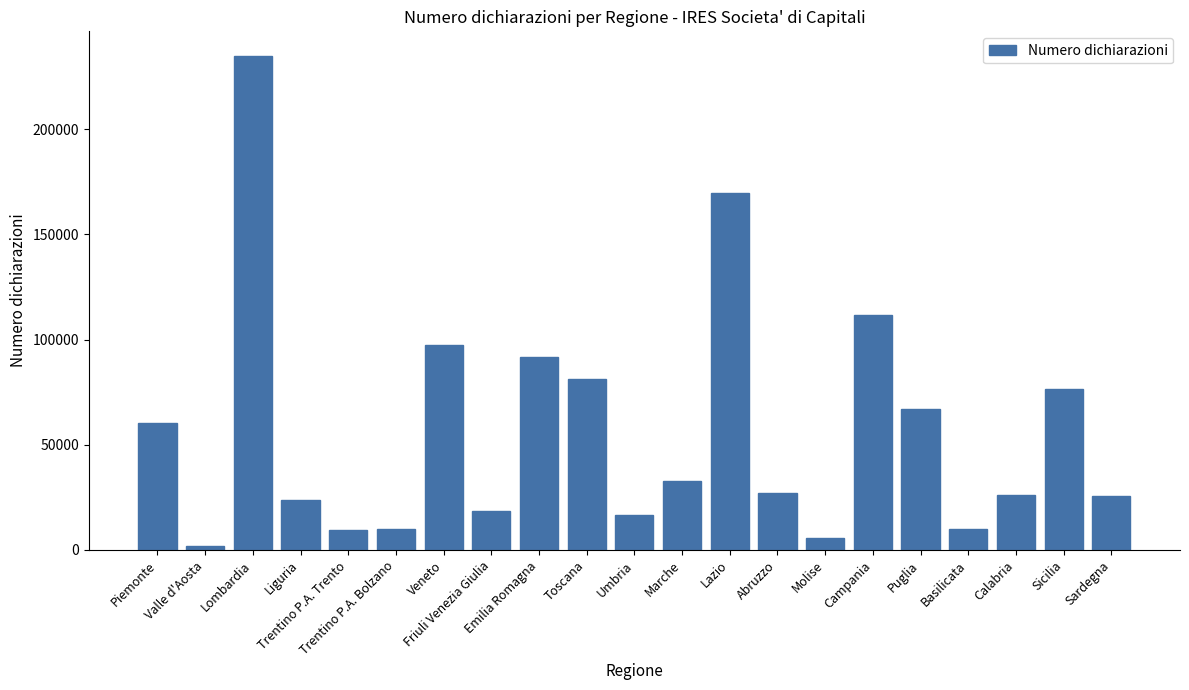

What is the average value?

57027